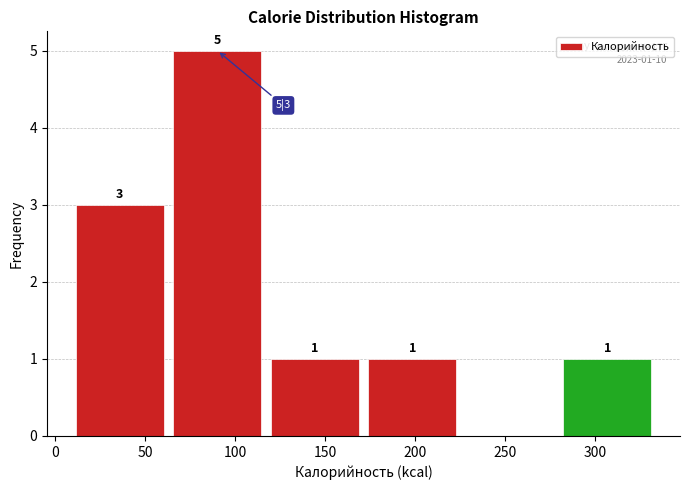

Over which range of the x-axis is the bar tallest?

65 to 120